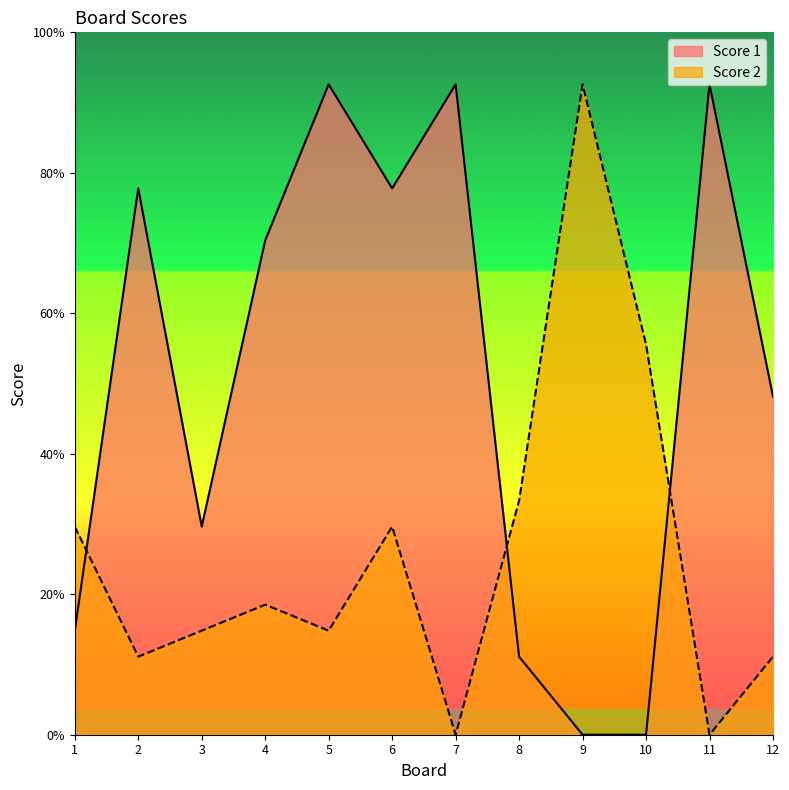

Does the chart display data point markers on the line(s)?

No